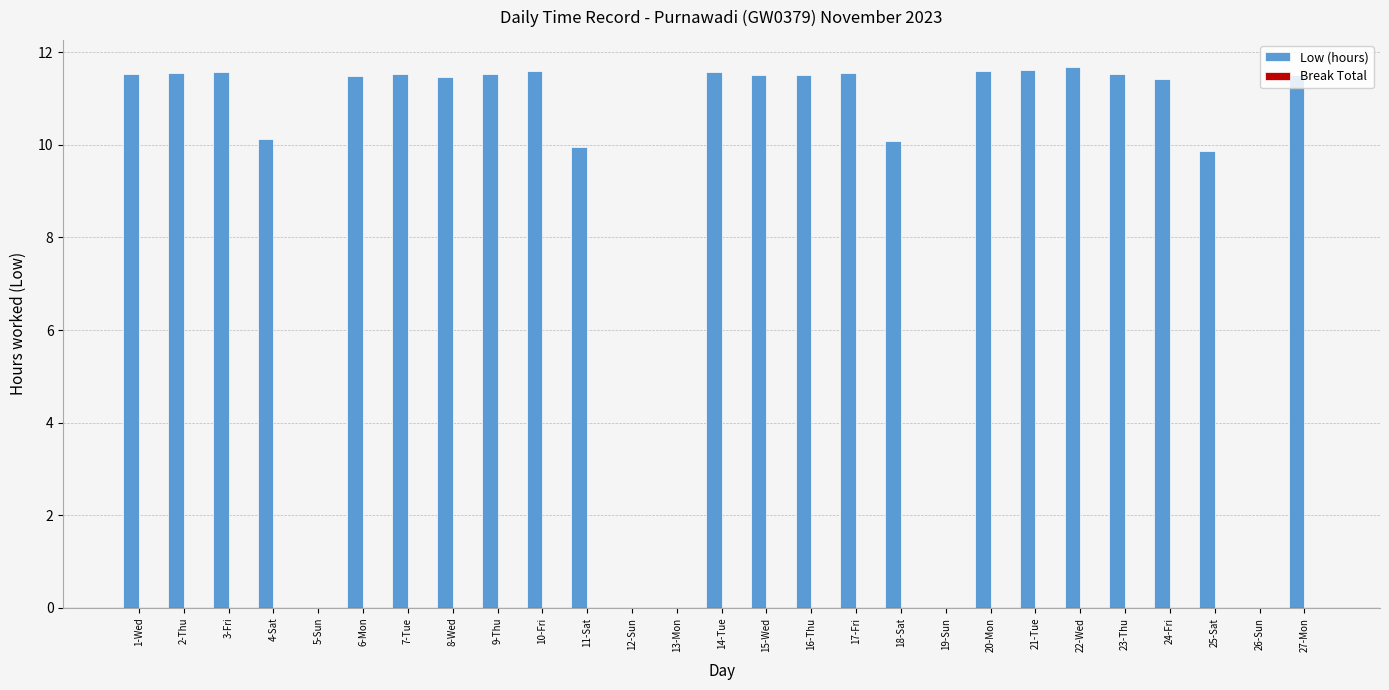

Where does the data first go above 11?

1-Wed